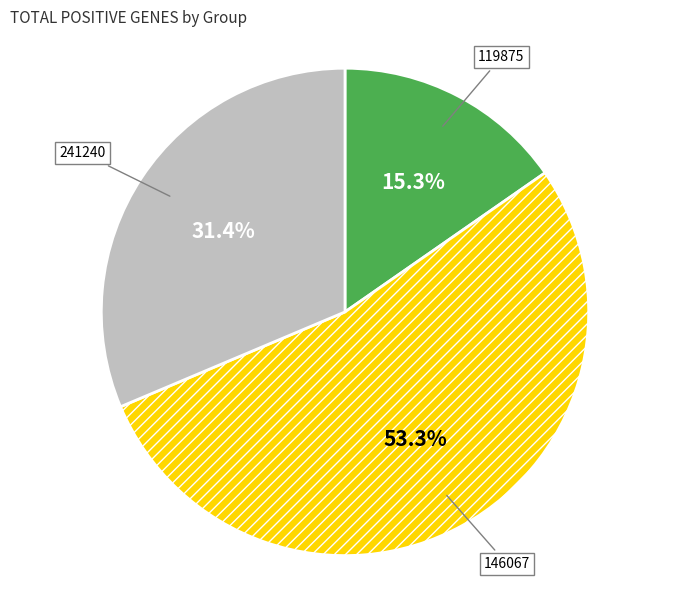

What is the largest slice in the pie chart?

146067